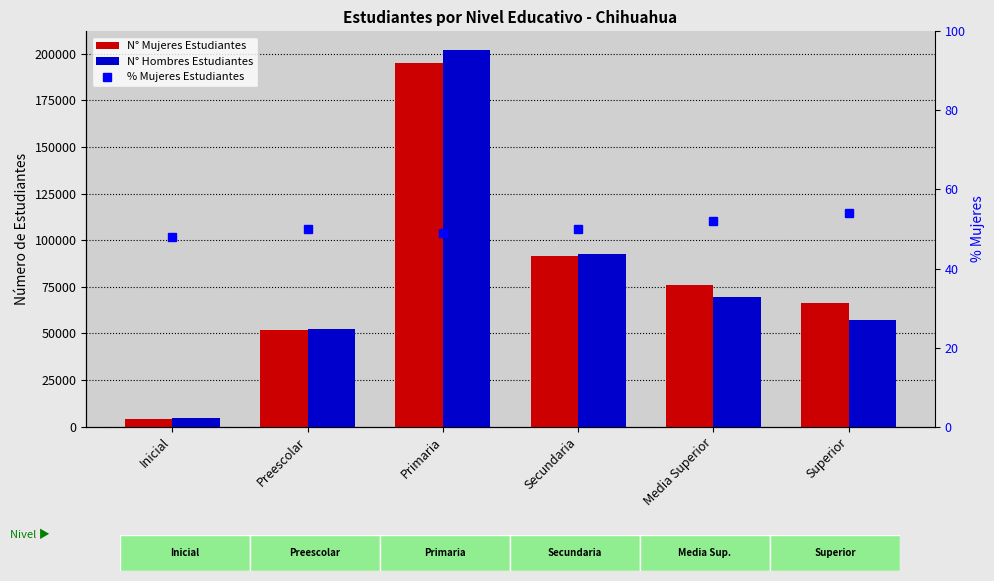

The value of N° Mujeres Estudiantes at Secundaria is 61345. True or false?

False